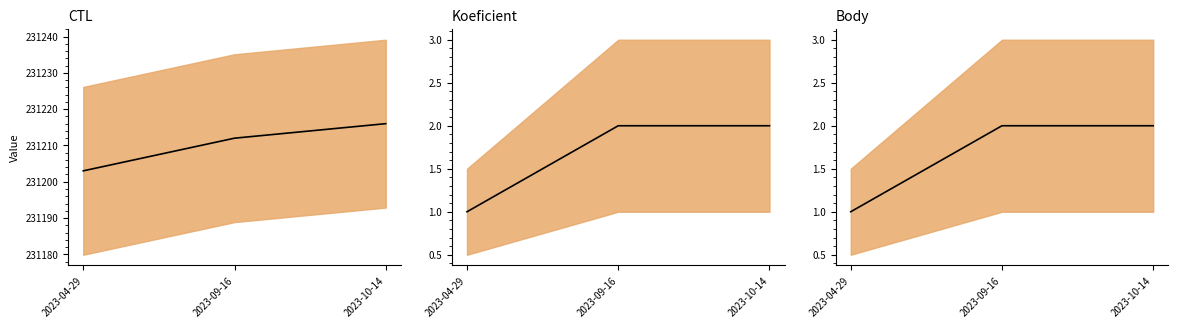

Rank the categories by Body value from lowest to highest.

2023-04-29, 2023-09-16, 2023-10-14